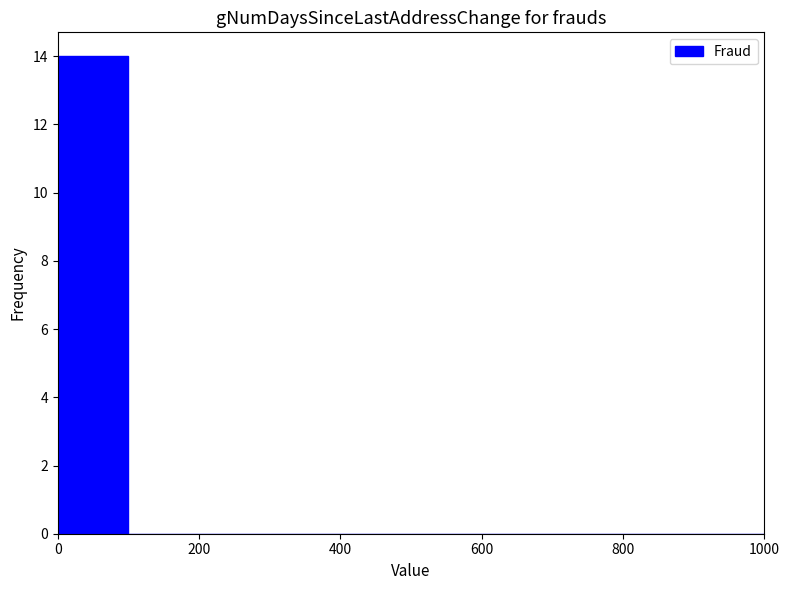

Which range on the x-axis has the tallest bar?

0 to 100